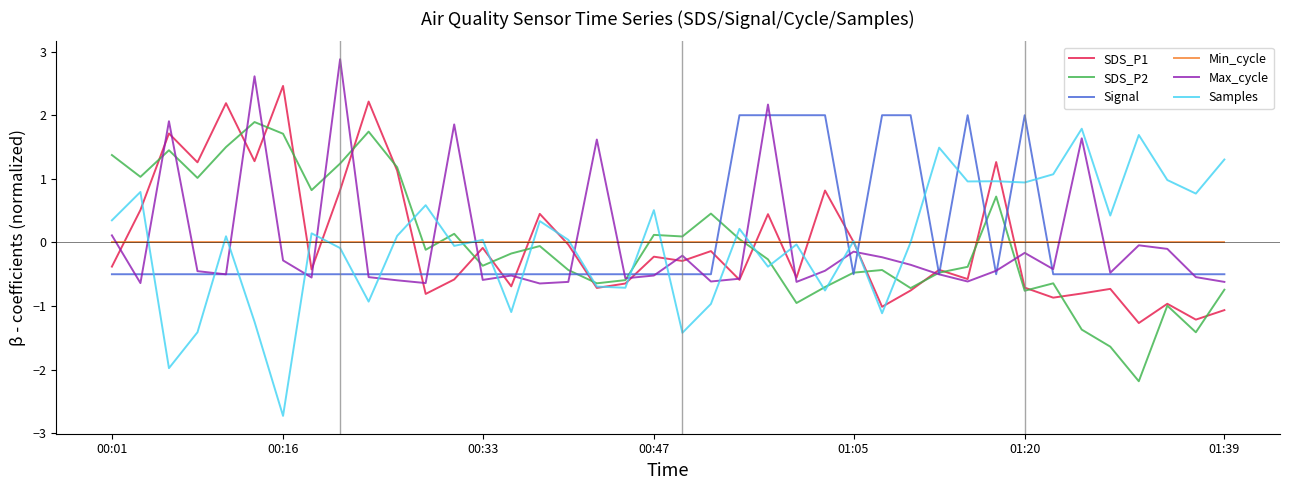

What is the minimum value for Signal?

-0.5